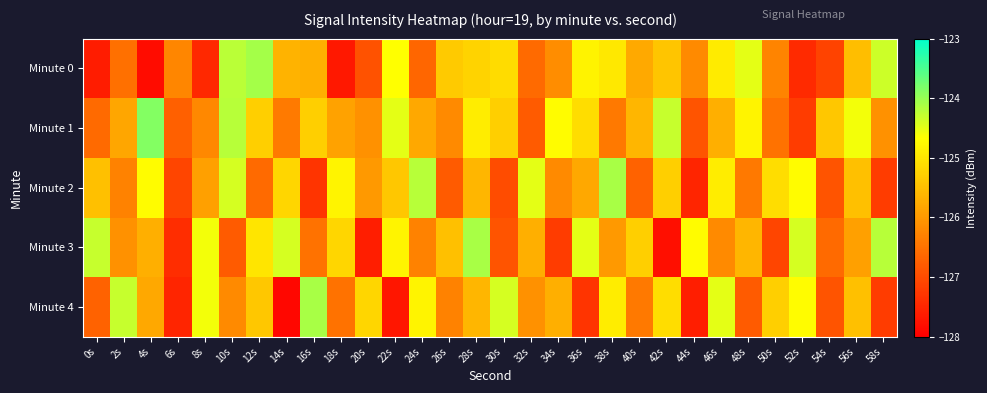

Rank the series at 32s from lowest to highest value.

Minute 1, Minute 0, Minute 4, Minute 3, Minute 2